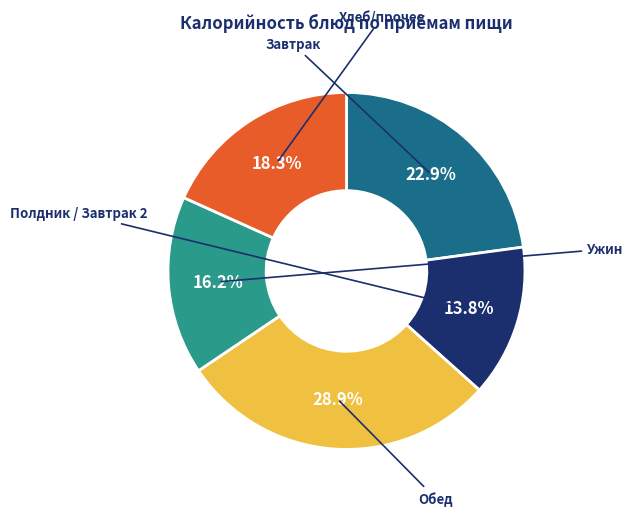

Is there a majority slice in this chart?

No